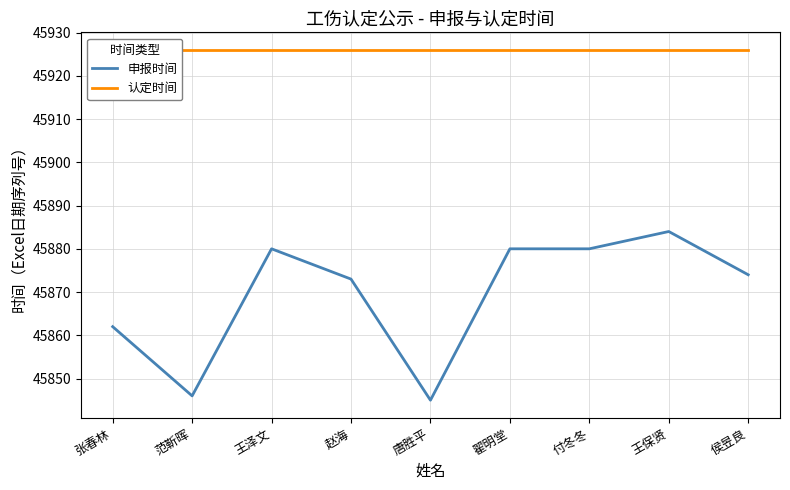

Rank the series at 唐胜平 from lowest to highest value.

申报时间, 认定时间